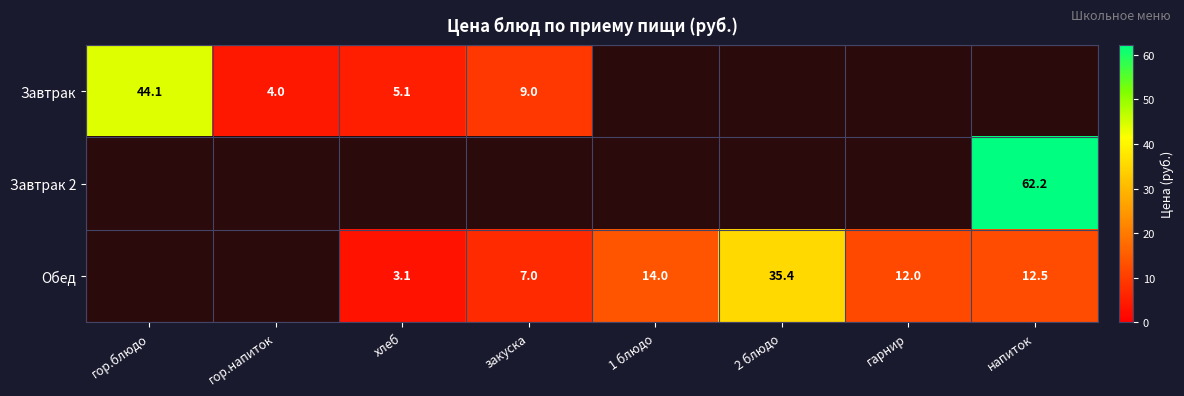

What is the smallest value displayed?

3.1